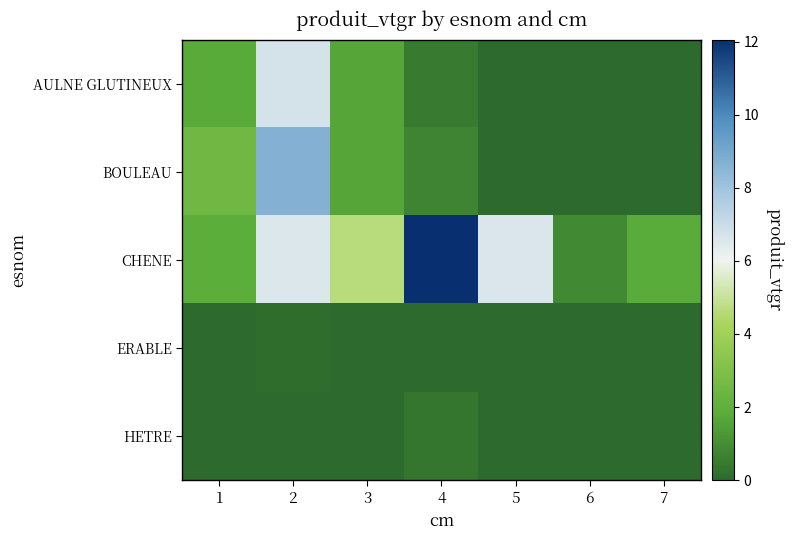

Which series has the largest total across all categories?

CHENE